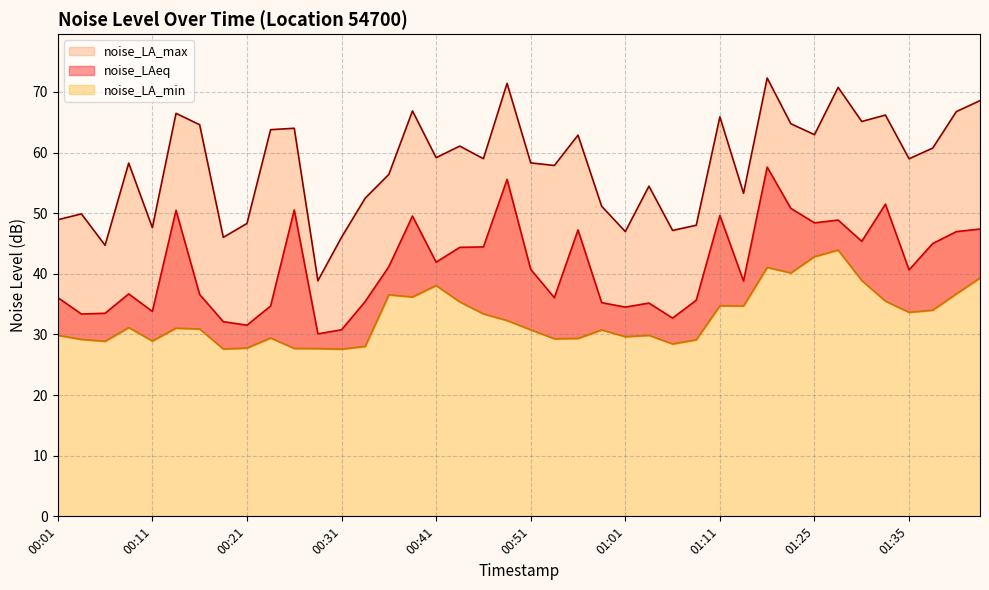

What is the label of the 22nd point from the right?

00:46